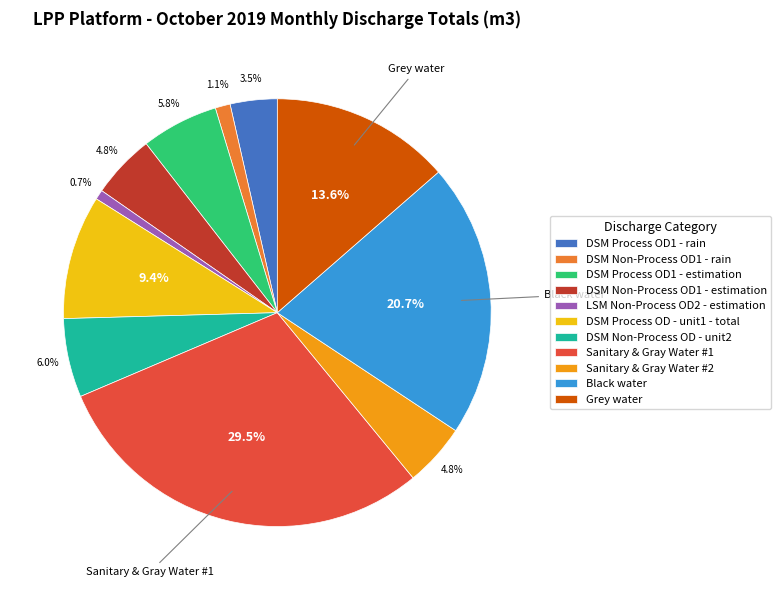

Which has a higher value, DSM Process OD1 - rain or Grey water?

Grey water